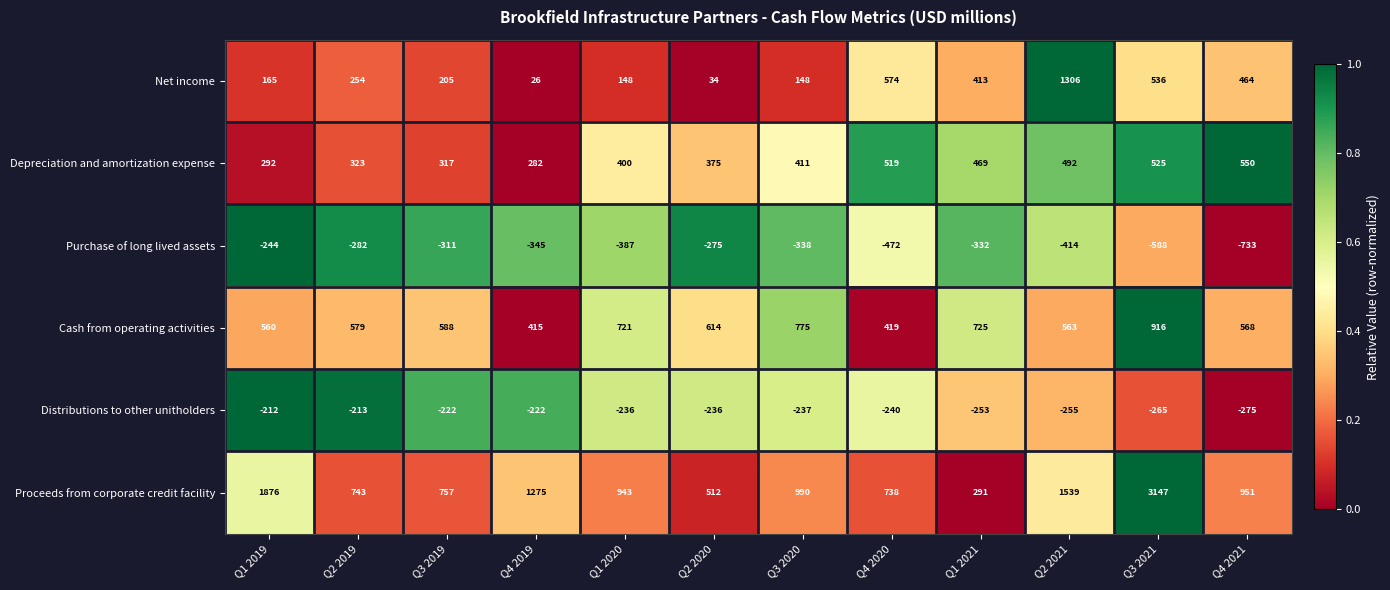

Where is Distributions to other unitholders nearest to the value -243?

Q4 2020